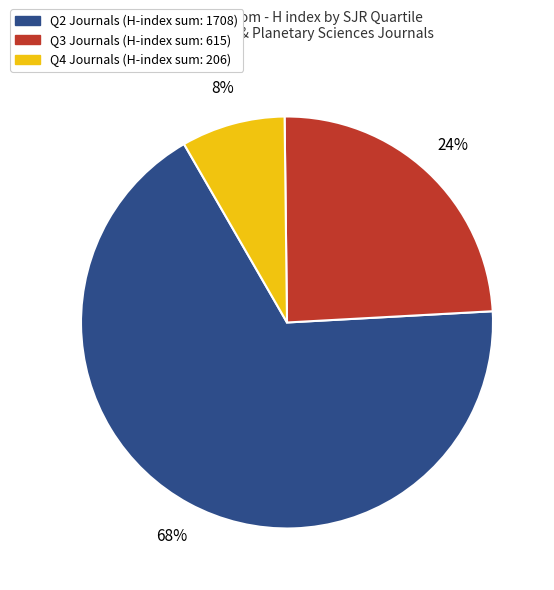

To the nearest percent, what is the average slice percentage?

33%